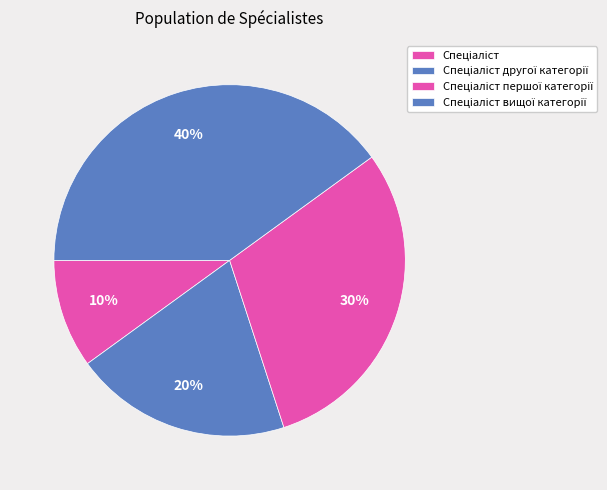

To the nearest percent, what is the combined percentage of Спеціаліст першої категорії and Спеціаліст другої категорії?

50%